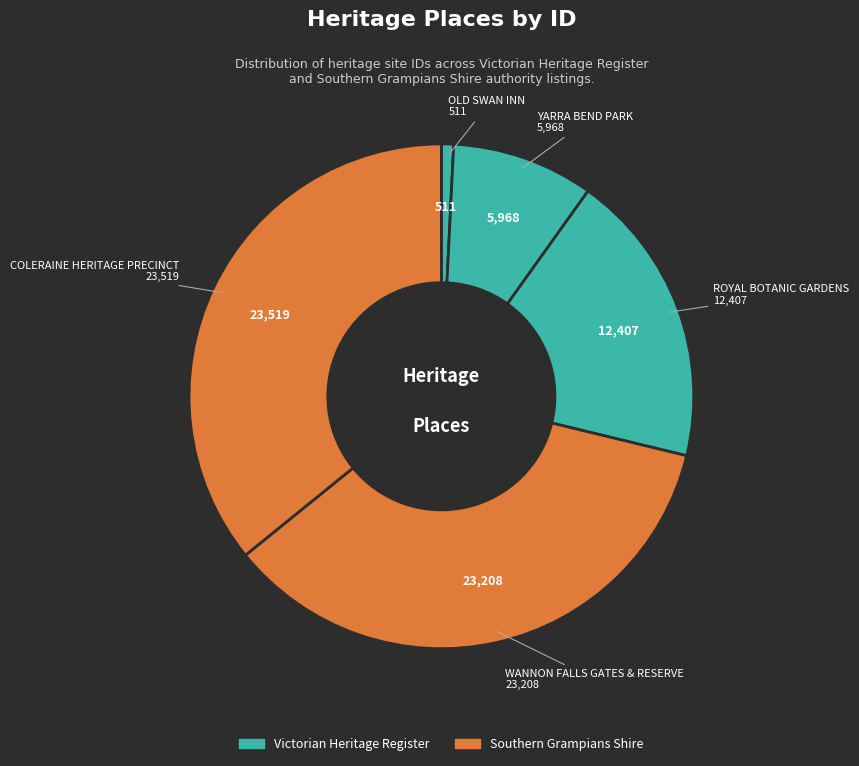

How many slices are in this pie chart?

5